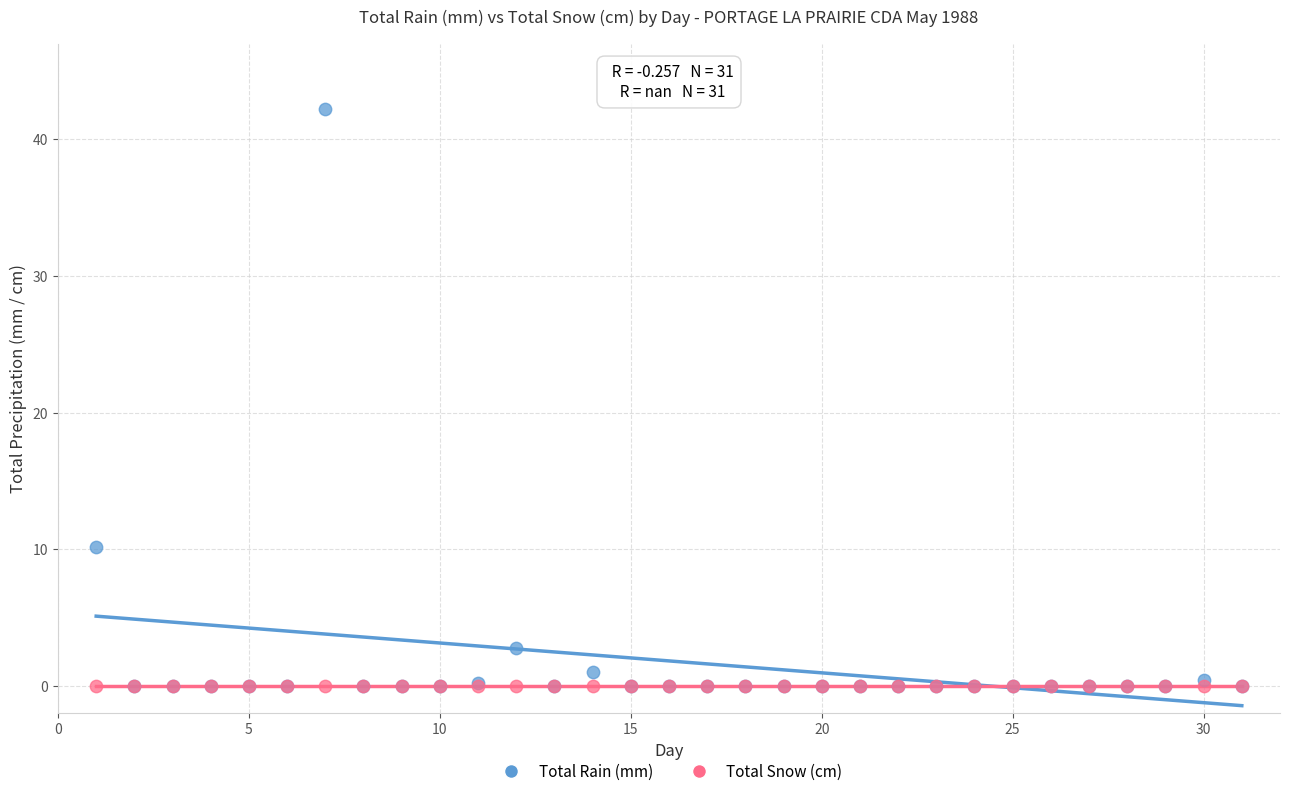

In the Total Rain (mm) series, what Y value is closest to 21?

10.2